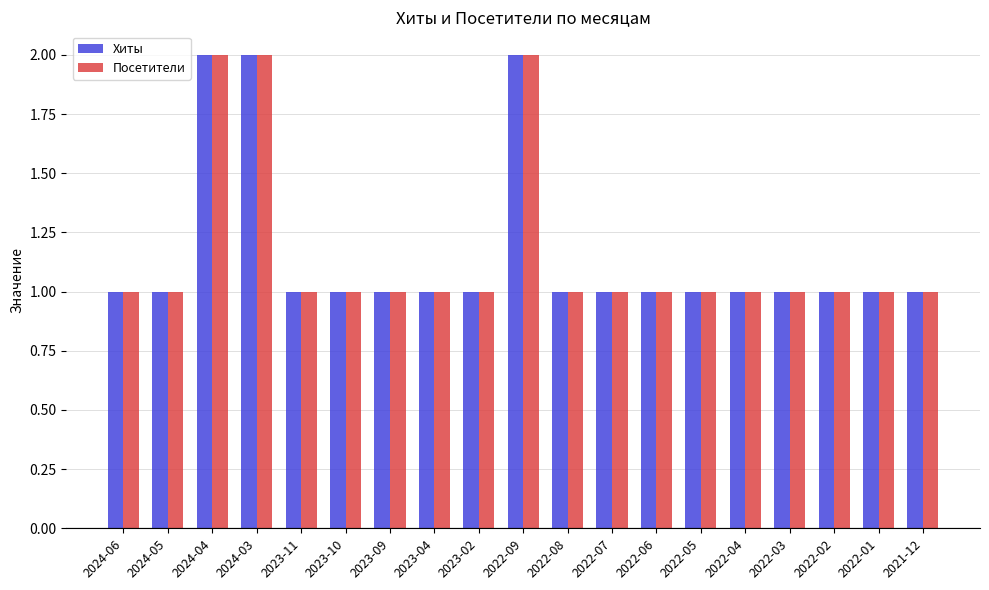

What is the label of the 17th bar from the left?

2022-02